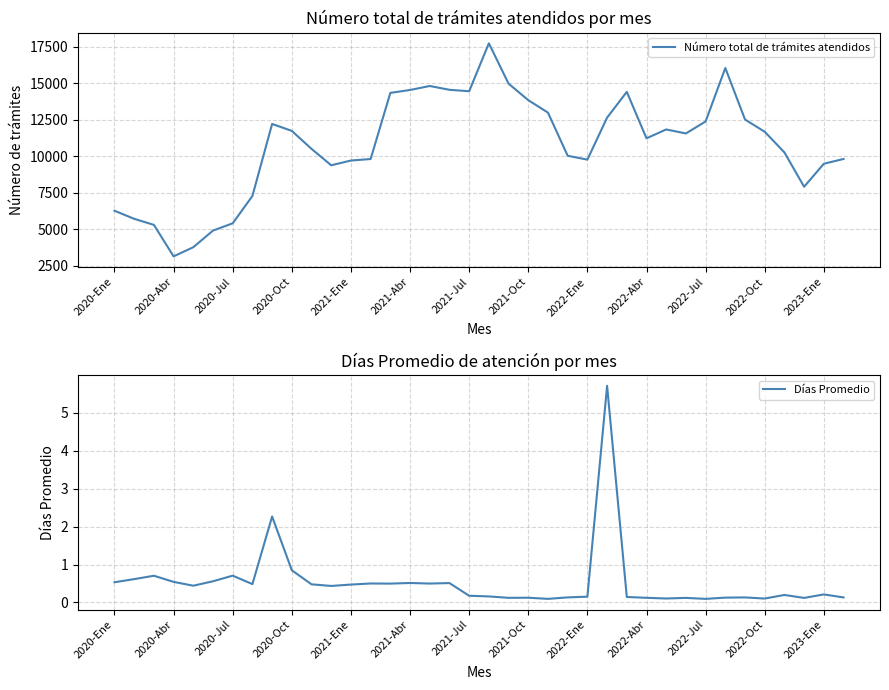

Is the value of Días Promedio at 26 greater than the value of Número total de trámites atendidos at 26?

No